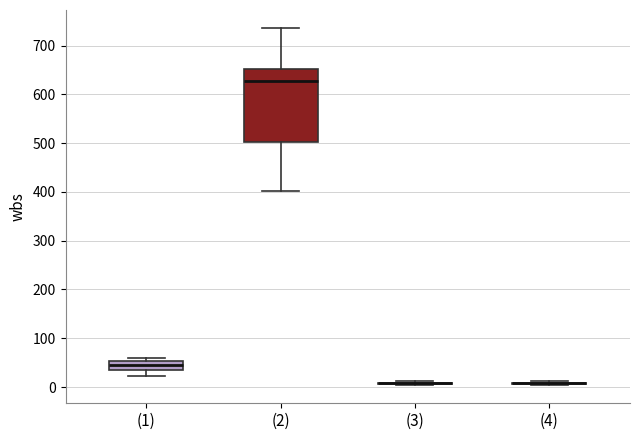

Which box is the tallest, from its lower edge to its upper edge?

(2)